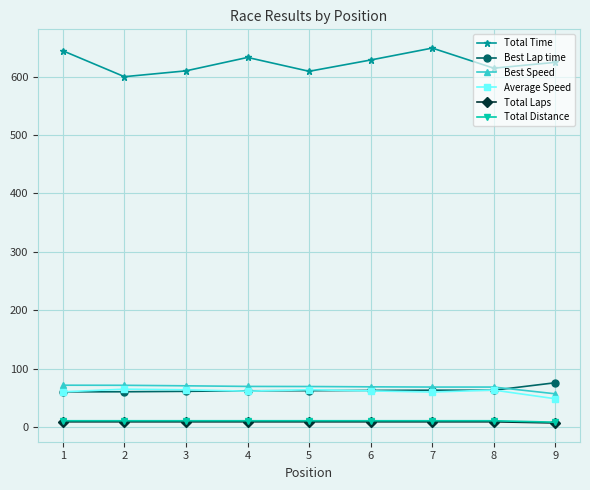

In Total Time, how many points are lower than both neighbors (excluding endpoints)?

3